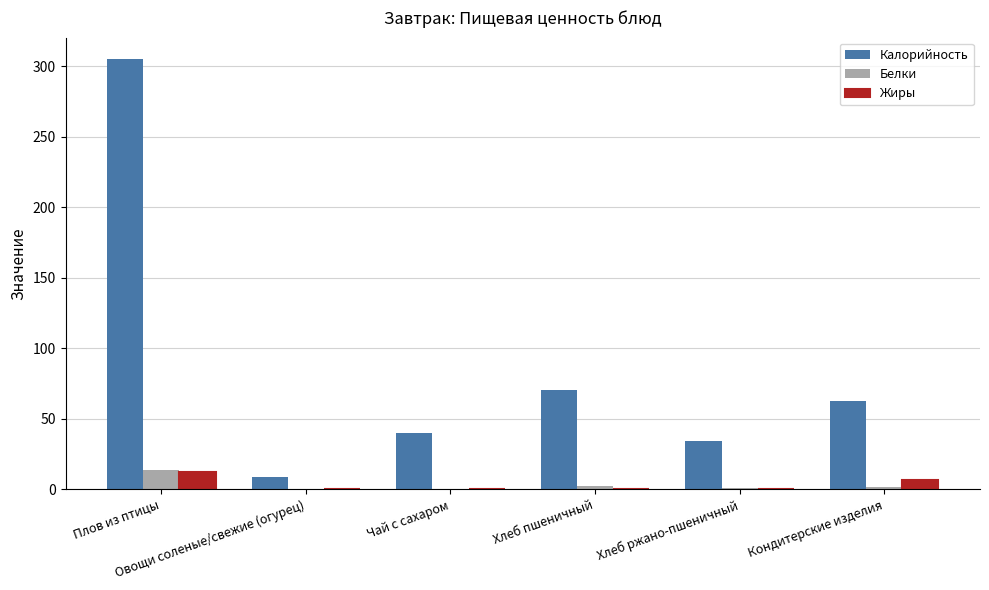

What is the sum of all Калорийность values?

520.6